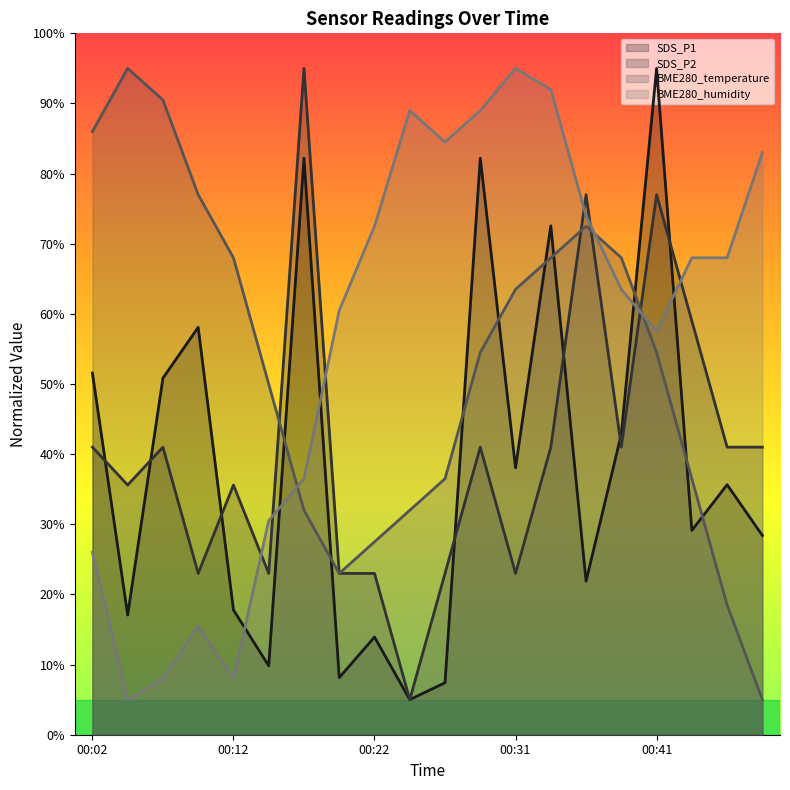

In SDS_P2, how many points are higher than both neighbors (excluding endpoints)?

6